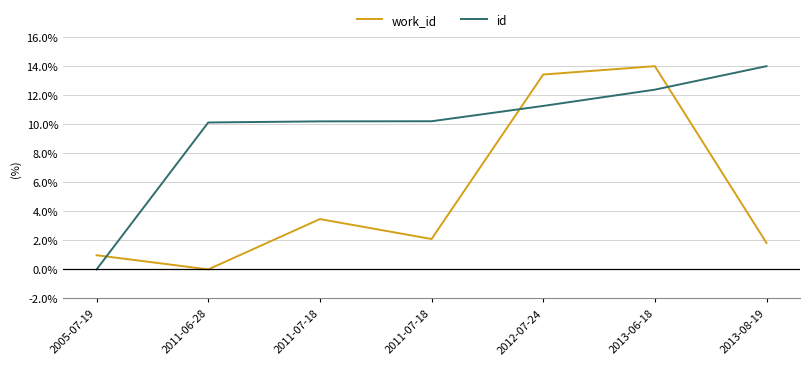

The value of work_id at 2005-07-19 is 1.4. True or false?

False